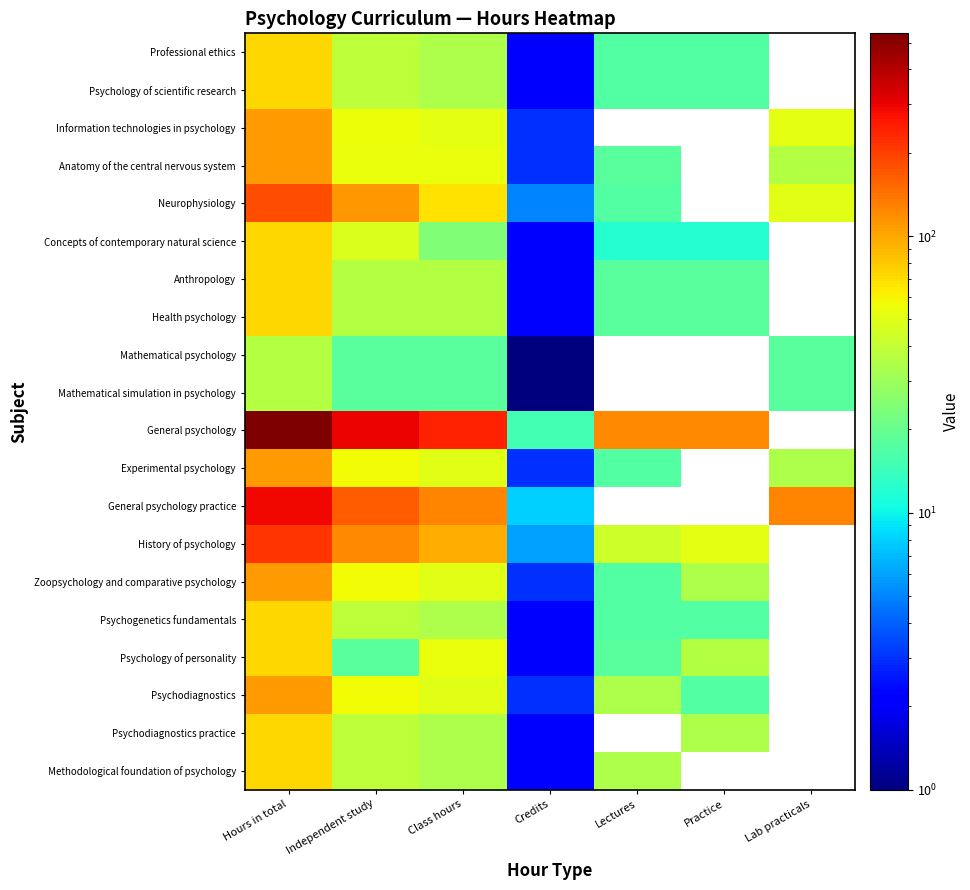

Which has a higher value, Independent study or Credits?

Independent study